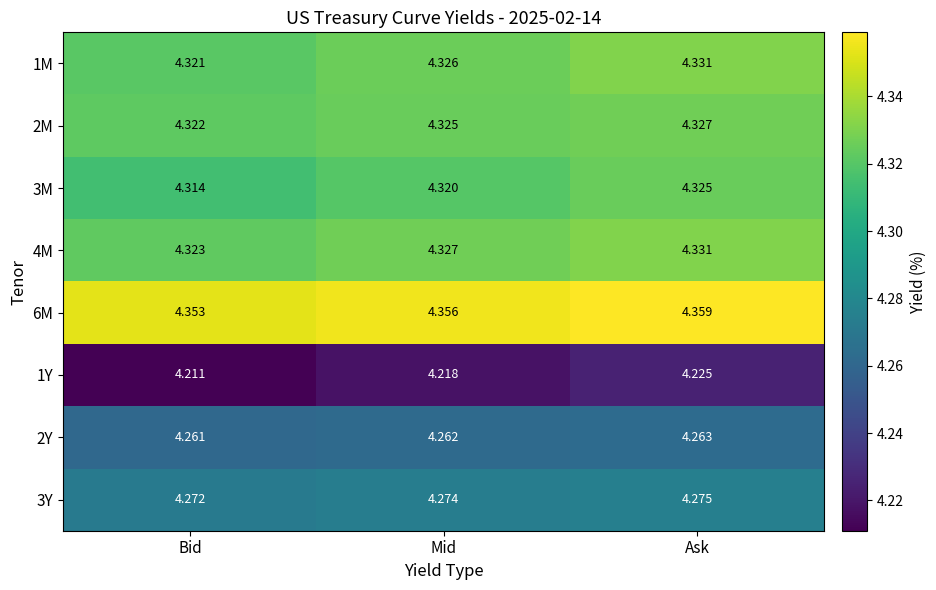

Which category has the highest value across all series?

Ask